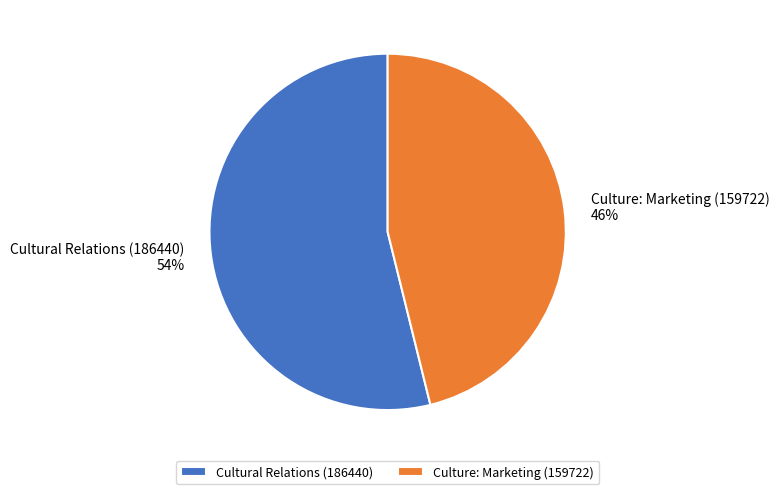

Between Cultural Relations (186440) and Culture: Marketing (159722), which is larger?

Cultural Relations (186440)